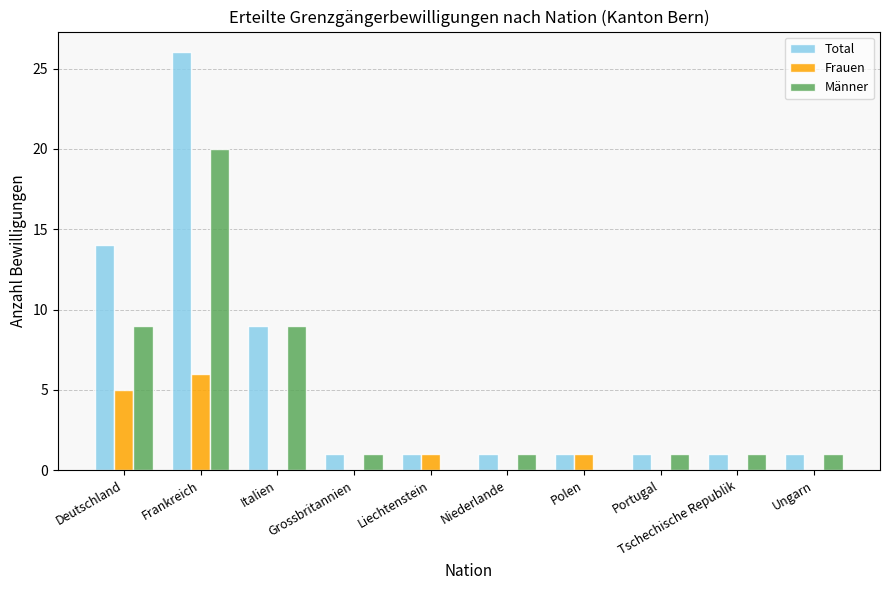

Is the value of Frauen at Niederlande greater than the value of Männer at Frankreich?

No